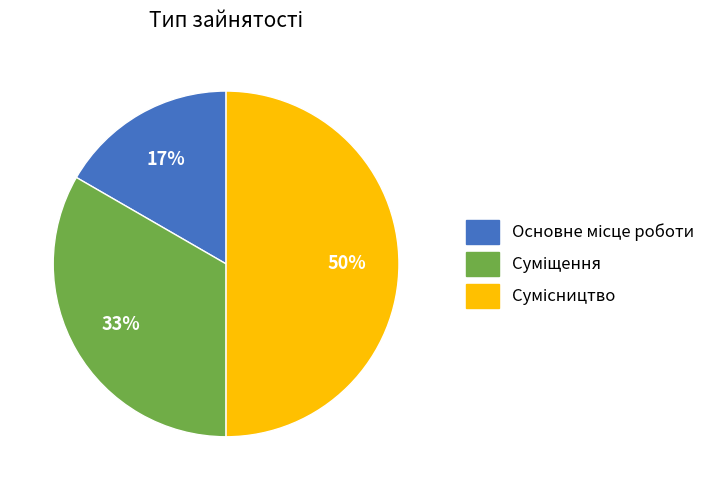

How many slices are in this pie chart?

3